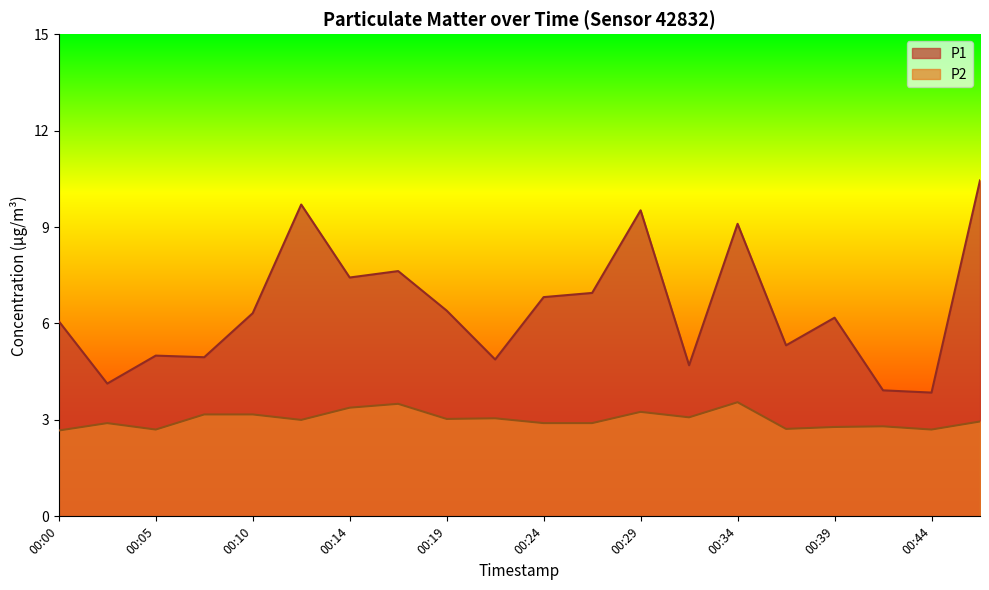

At which category is the sum across all series the highest?

00:46